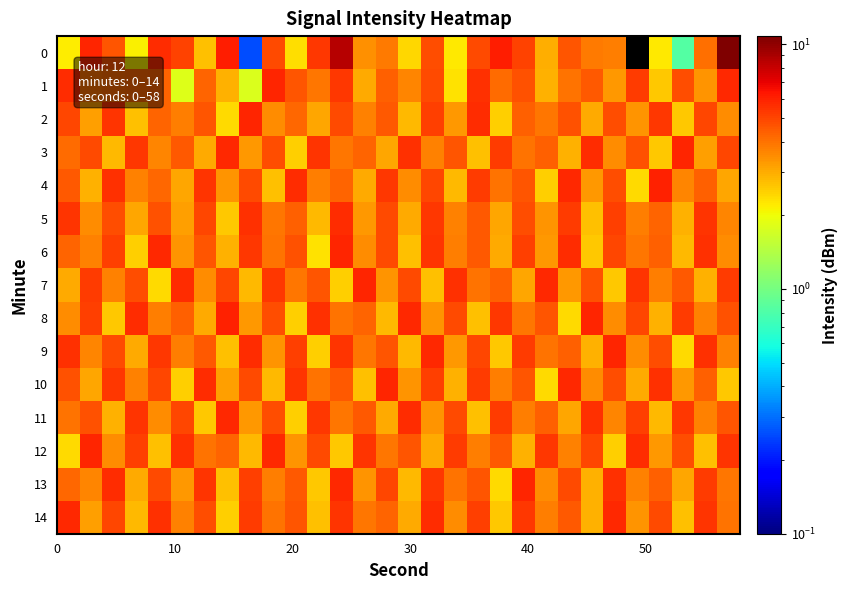

How many distinct data groups are displayed?

15